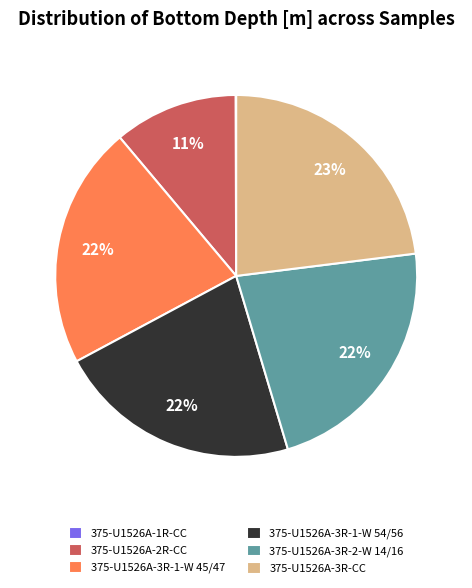

Which has a higher value, 375-U1526A-2R-CC or 375-U1526A-3R-1-W 45/47?

375-U1526A-3R-1-W 45/47